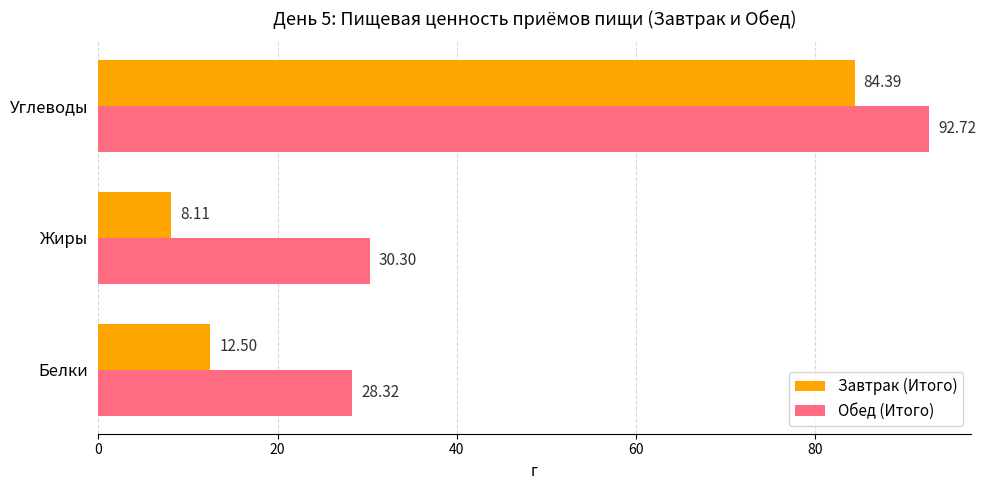

What is the smallest value displayed?

8.1